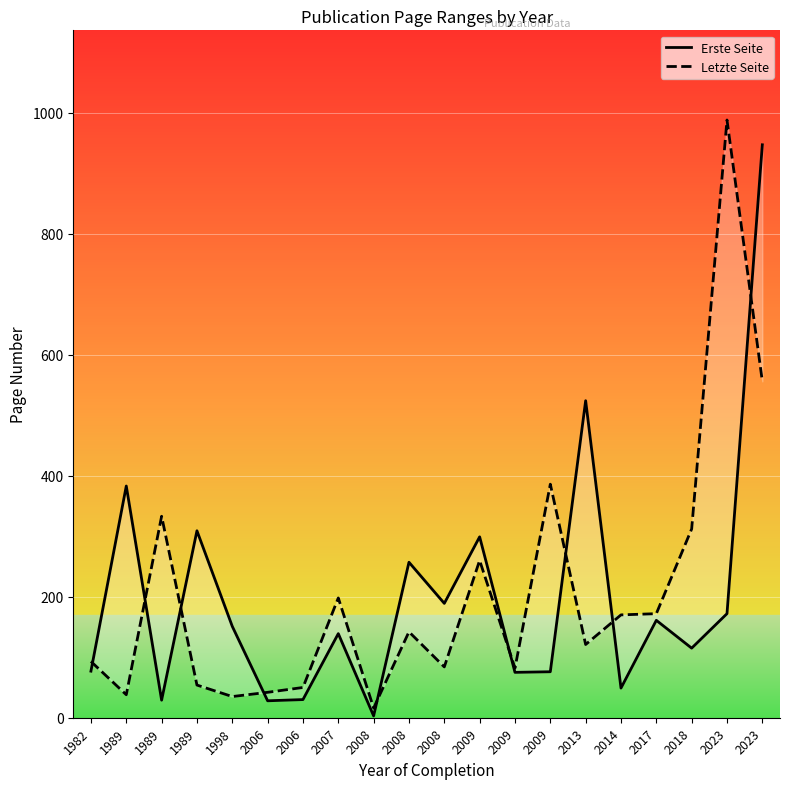

What is the difference between the highest and lowest values at 2009?

39